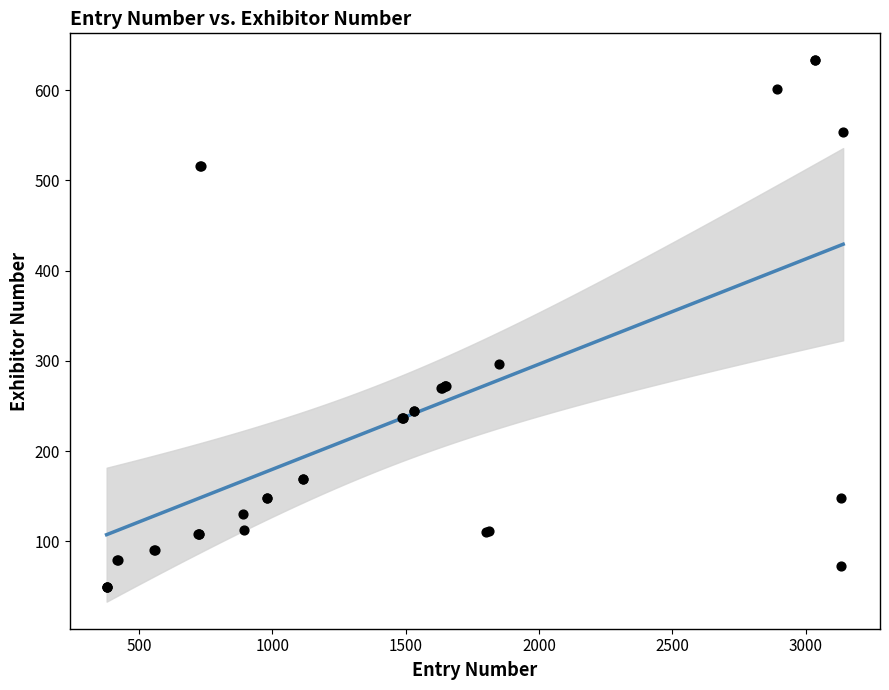

What Y value in the scatter plot is closest to 341?

297